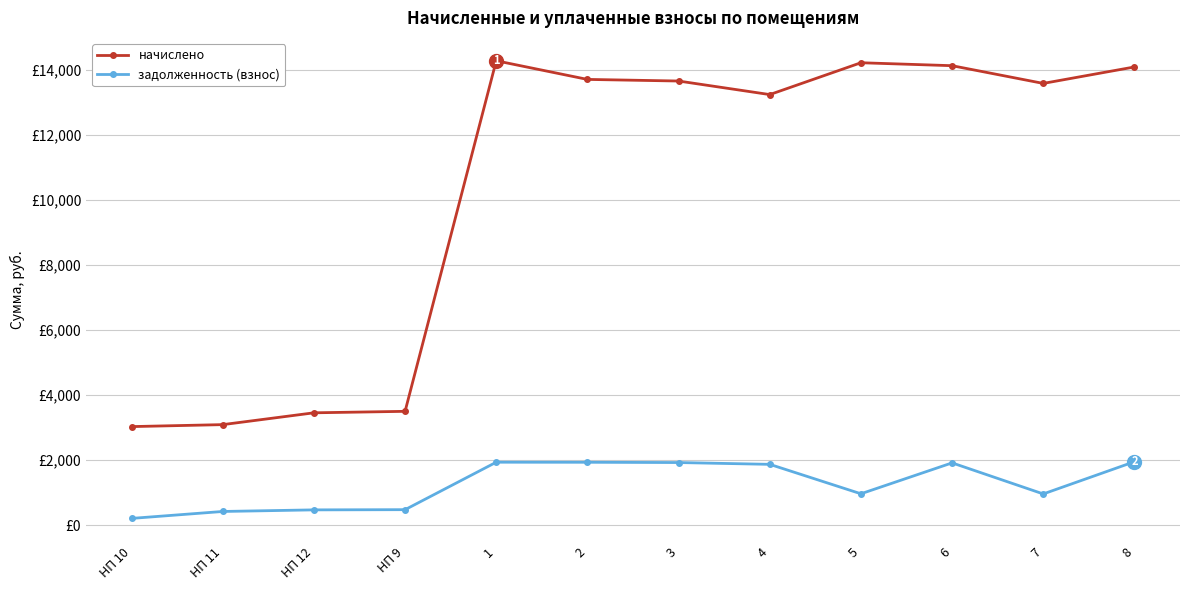

What are all the series names shown in the legend?

начислено, задолженность (взнос)